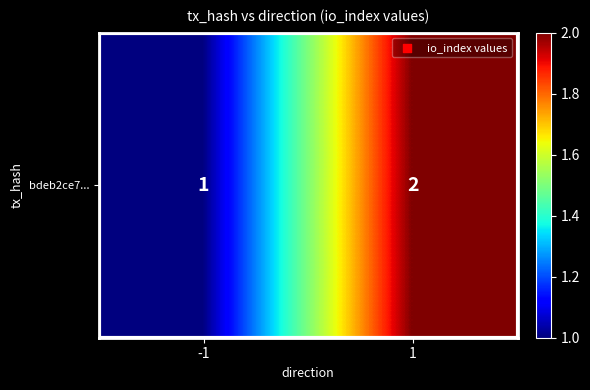

Reading left to right, transcribe all the data shown in this chart.

-1=1	1=2